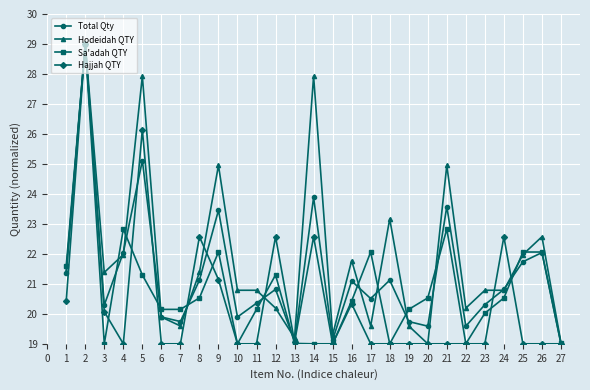

How many distinct data groups are displayed?

4